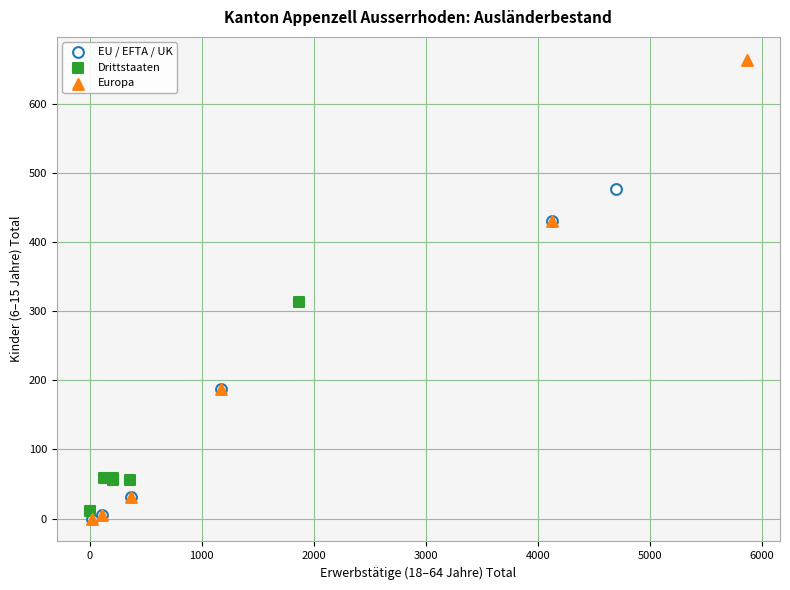

What are all the series names shown in the legend?

EU / EFTA / UK, Drittstaaten, Europa